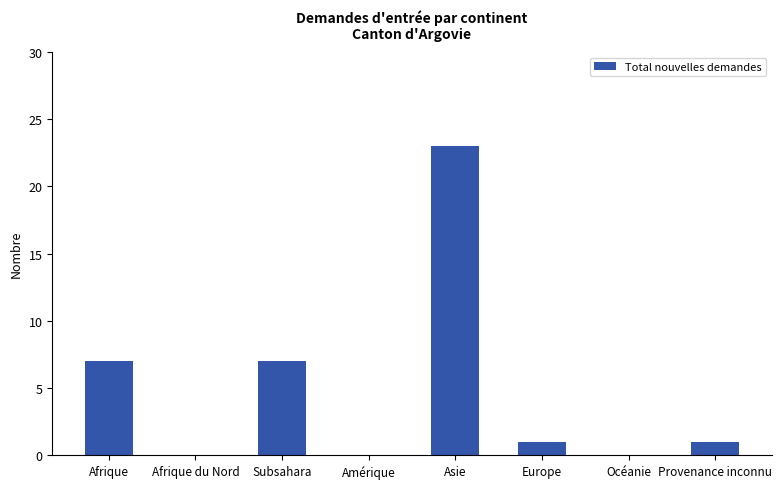

What is the approximate value at Asie?

23